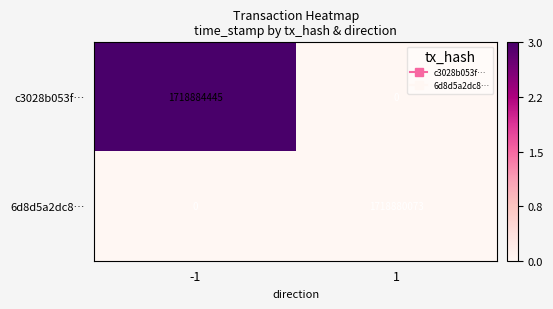

Reading left to right, list all the values displayed in this chart.

c3028b053f…: 1718884445	0
6d8d5a2dc8…: 0	1718880073